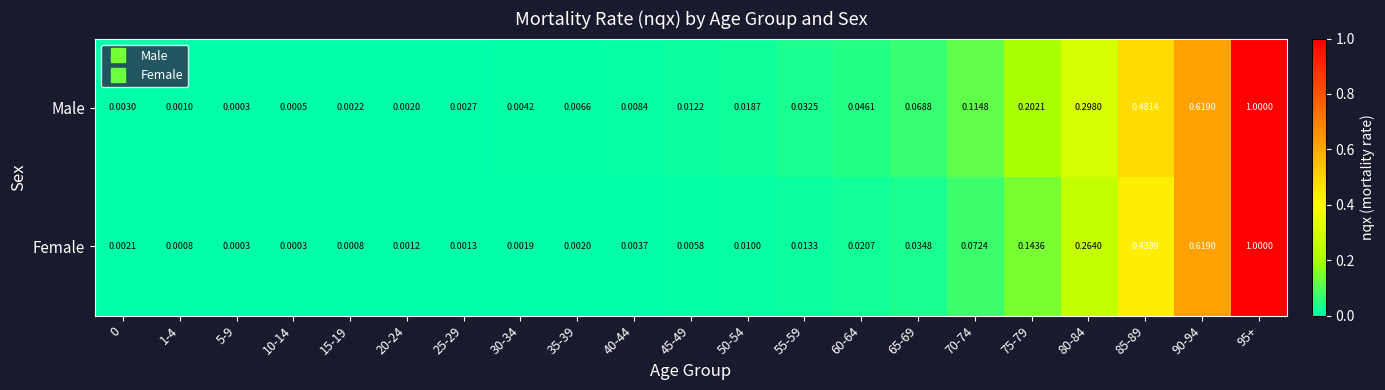

Which series changed the most between 25-29 and 85-89?

Male